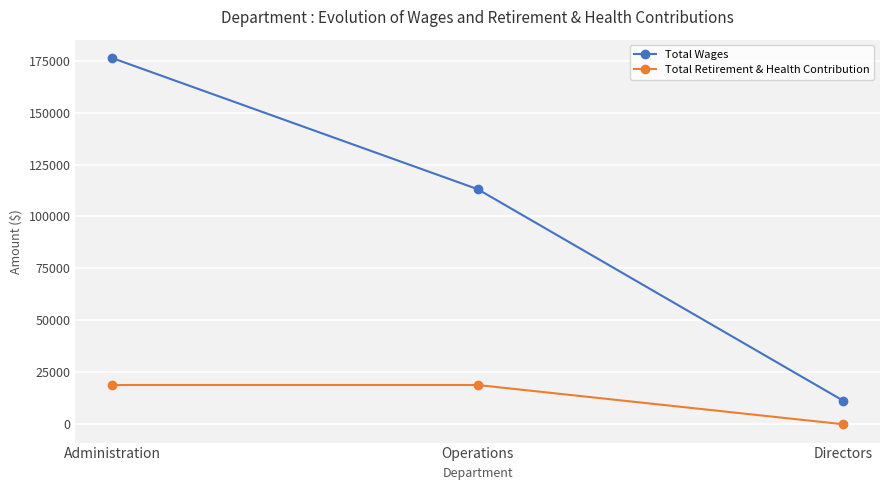

Does the chart display data point markers on the line(s)?

Yes